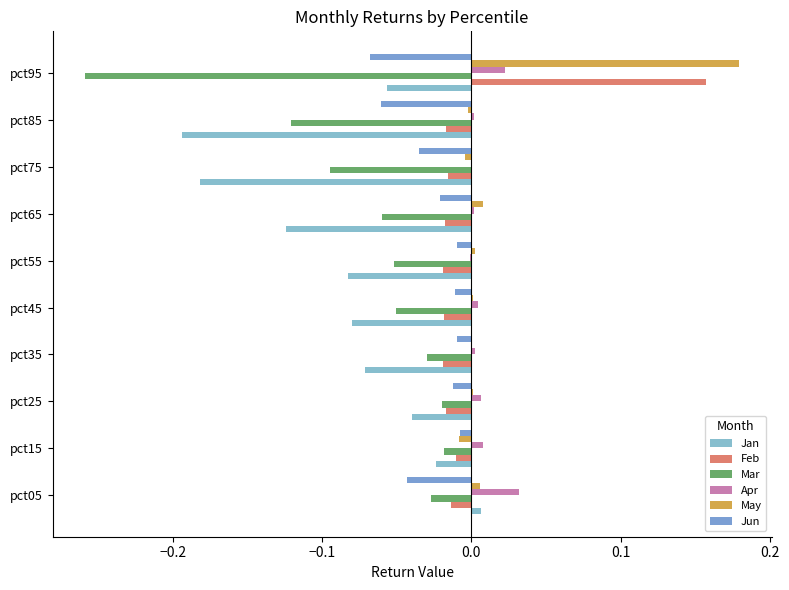

Count the number of categories in the chart.

10